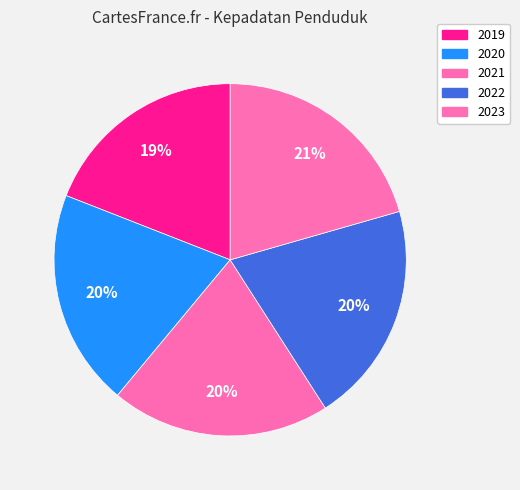

To the nearest percent, what portion does 2021 represent?

20%